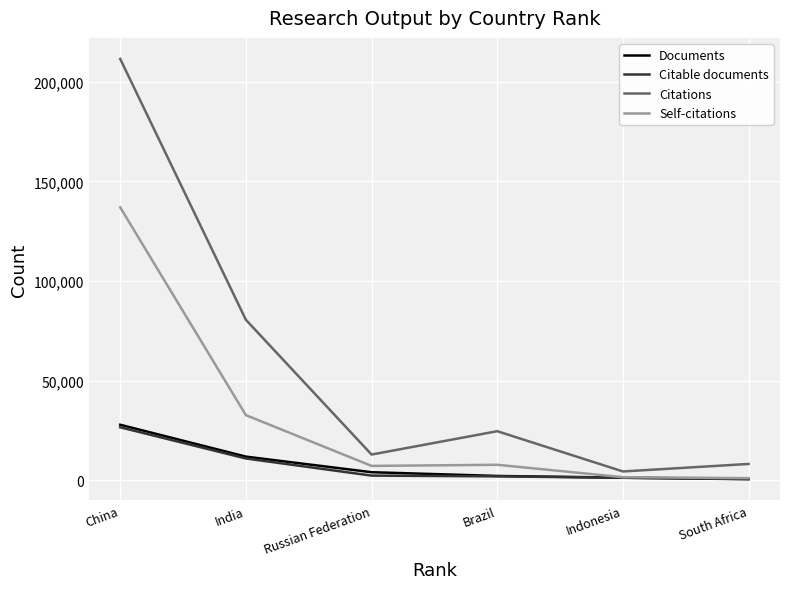

What value does the Citations series have at Brazil, to the nearest 10?

24630